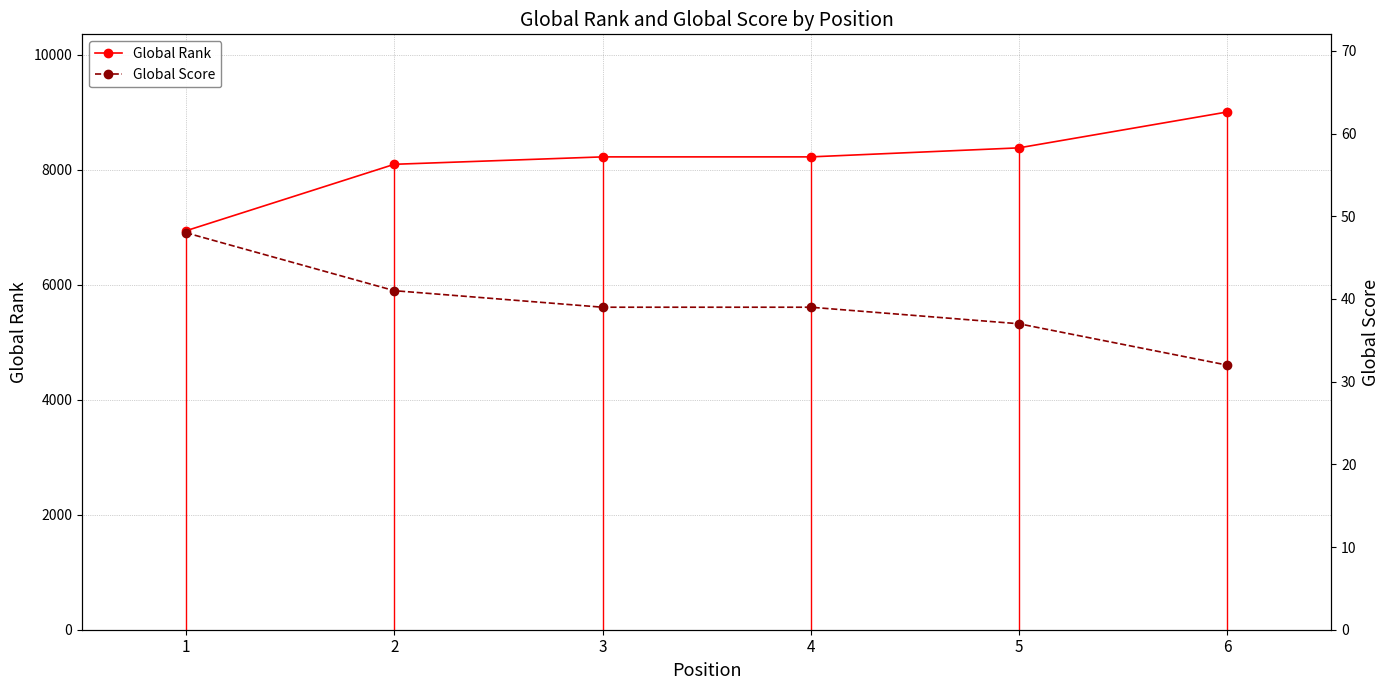

Rank the series by their average value, from highest to lowest.

Global Rank, Global Score